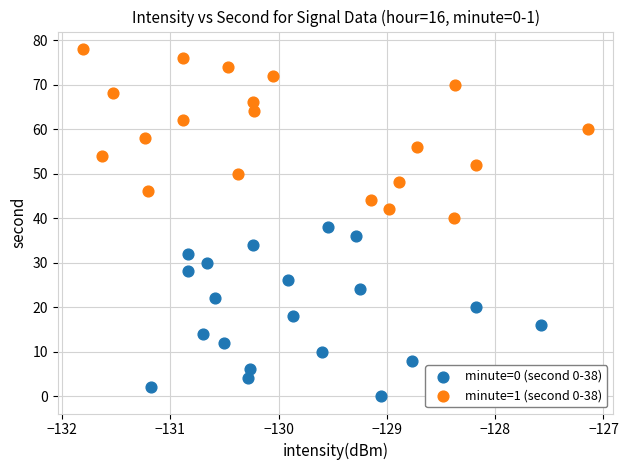

Which series contains the lowest Y value?

minute=0 (second 0-38)